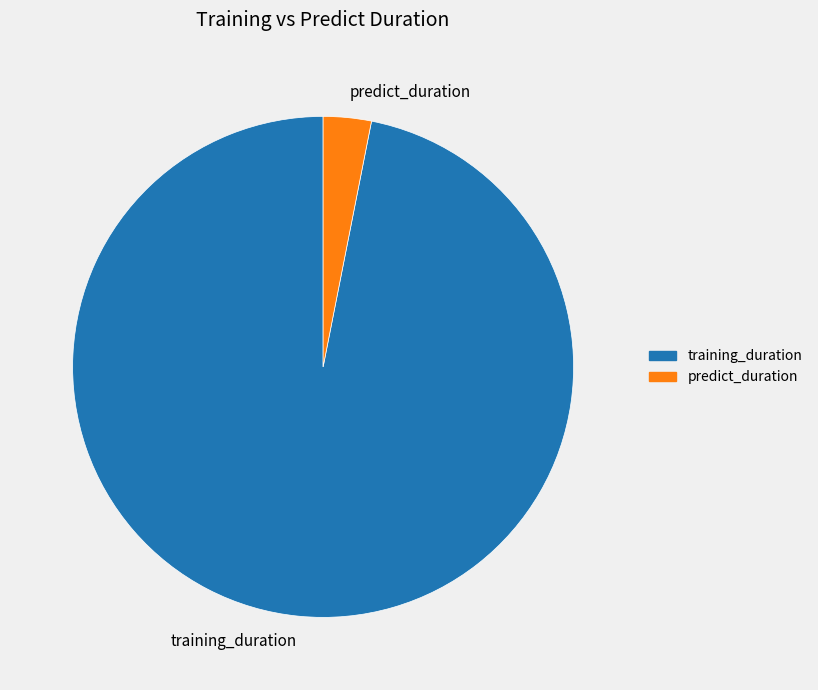

Count the number of slices in the pie.

2